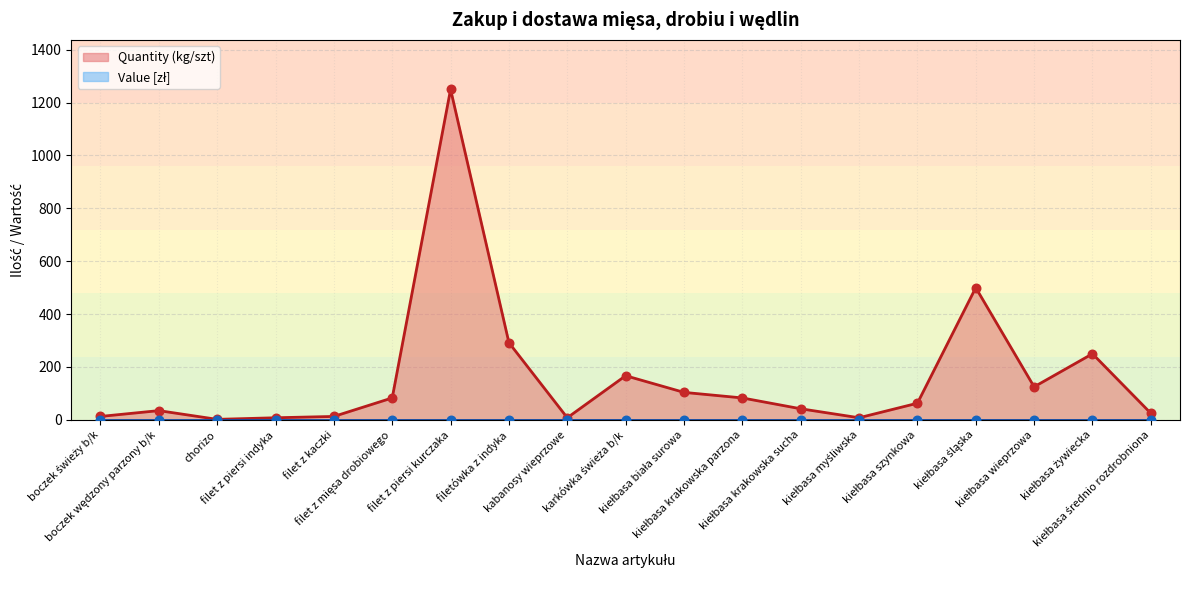

Which has a higher value, kiełbasa śląska or kiełbasa wieprzowa?

kiełbasa śląska